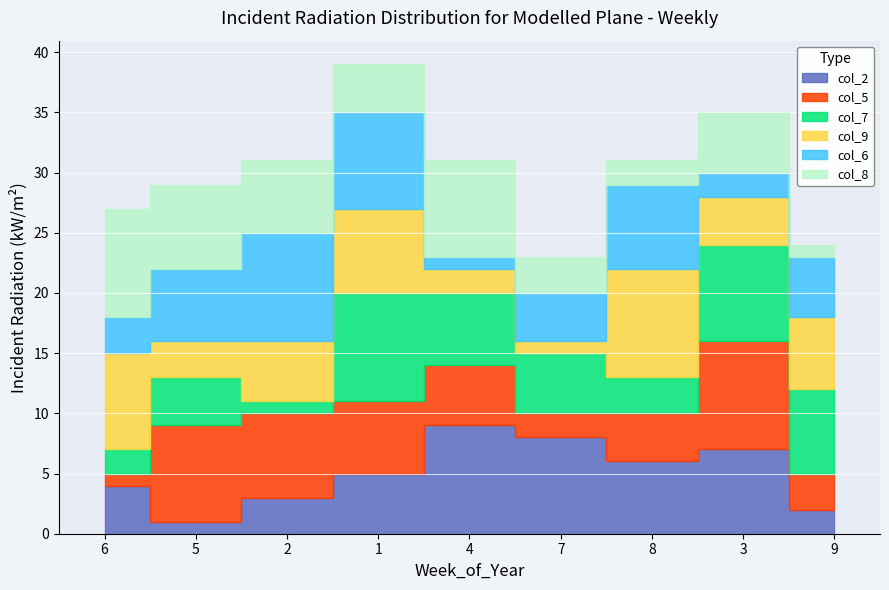

Where is col_5 nearest to the value 5?

4